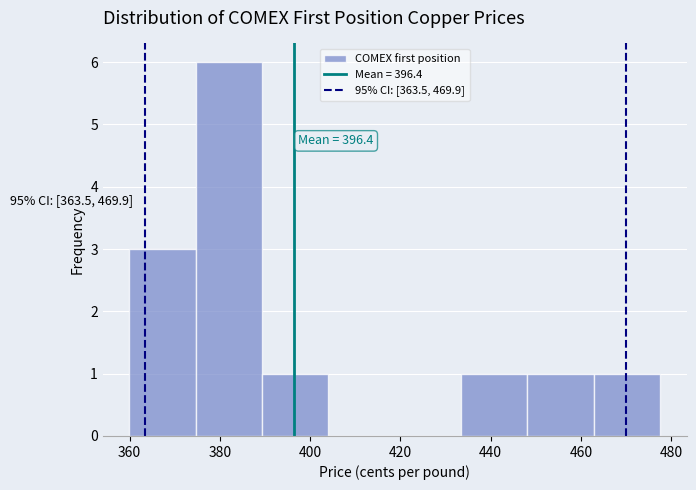

Which range on the x-axis has the tallest bar?

374 to 390